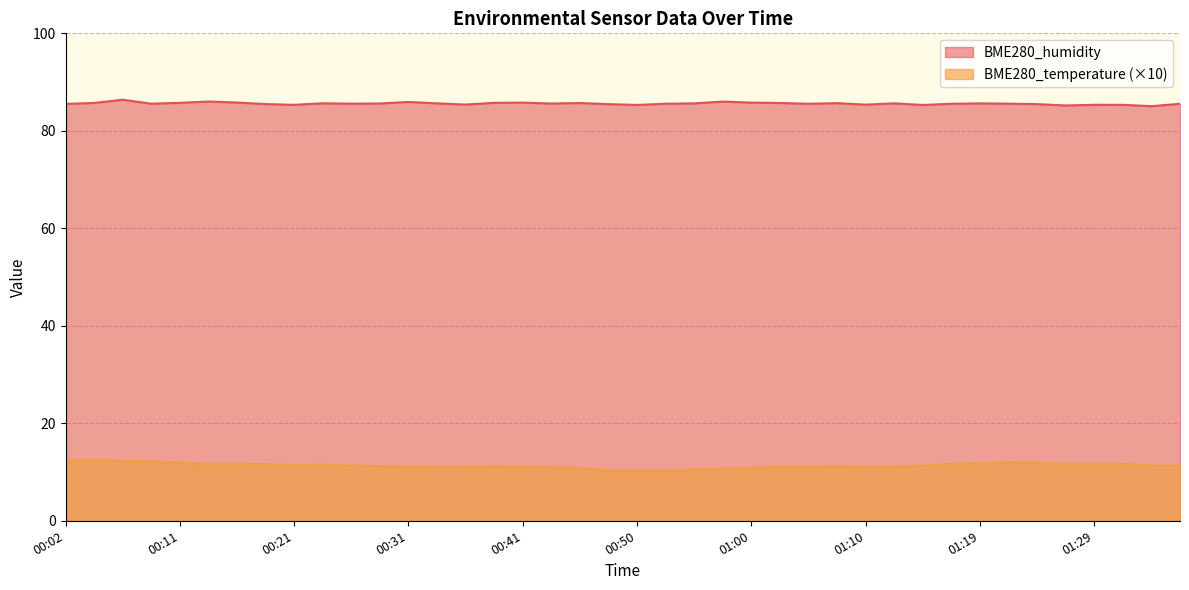

Which series changed the most between 00:11 and 01:17?

BME280_temperature